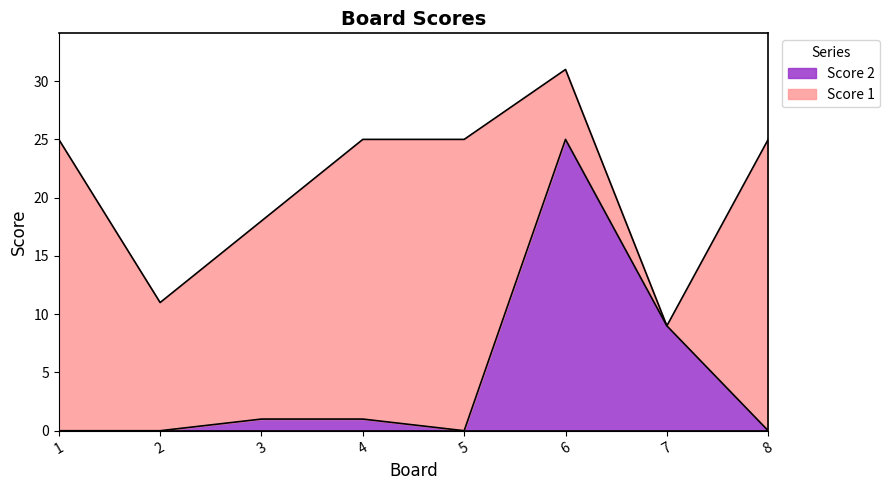

What is the difference between the maximum and minimum values?

25